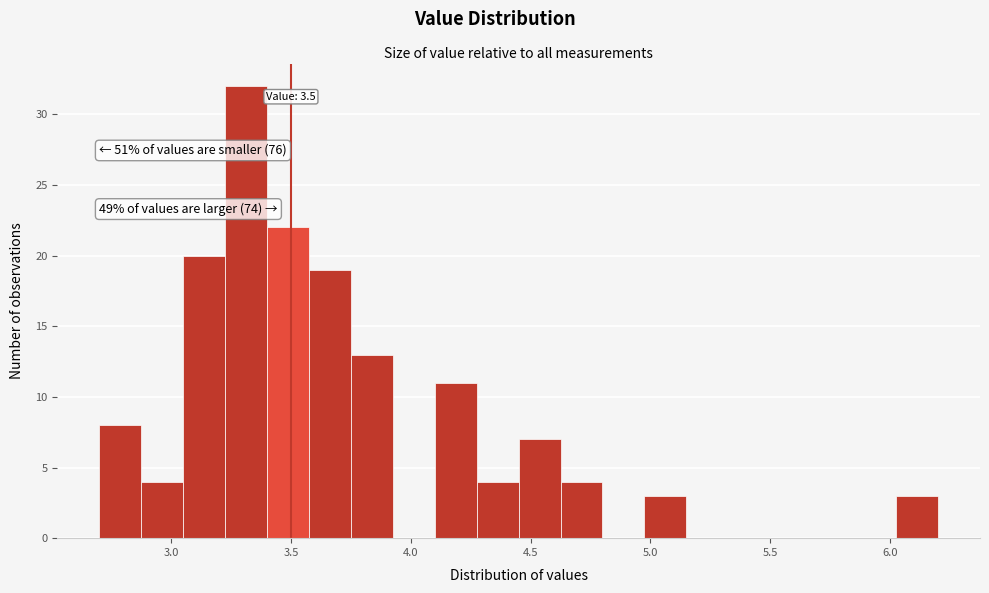

Read against the x-axis, roughly where is the centre of the tallest bar?

3.30